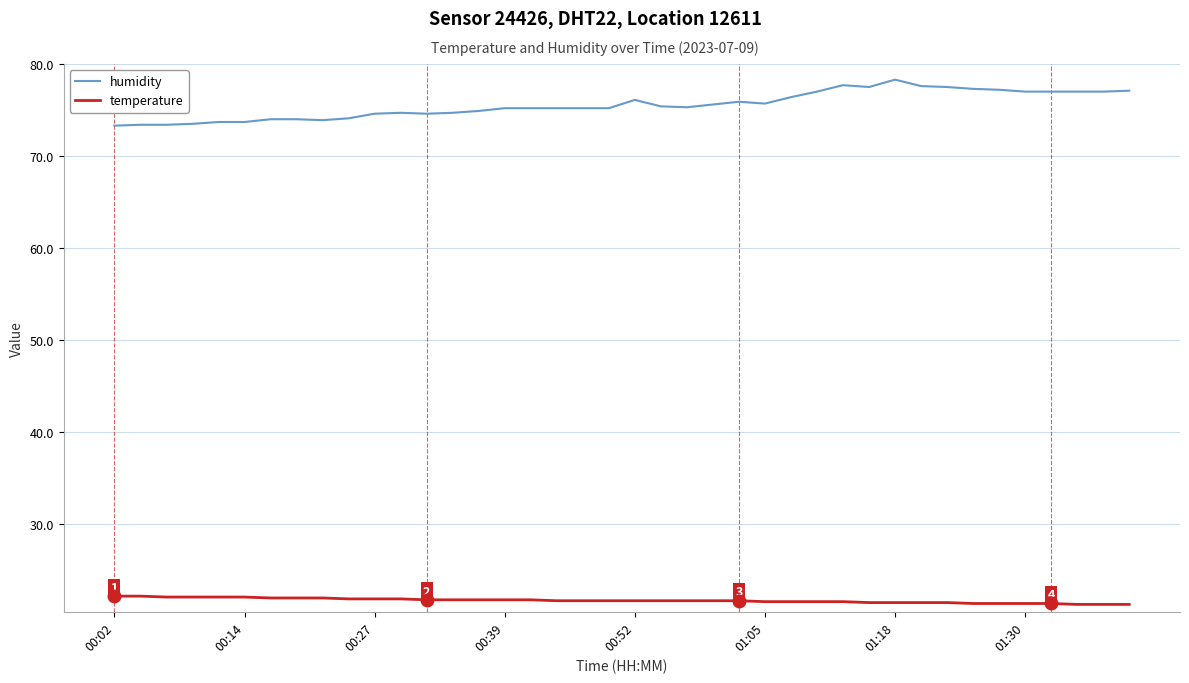

What is the maximum value for temperature?

22.2